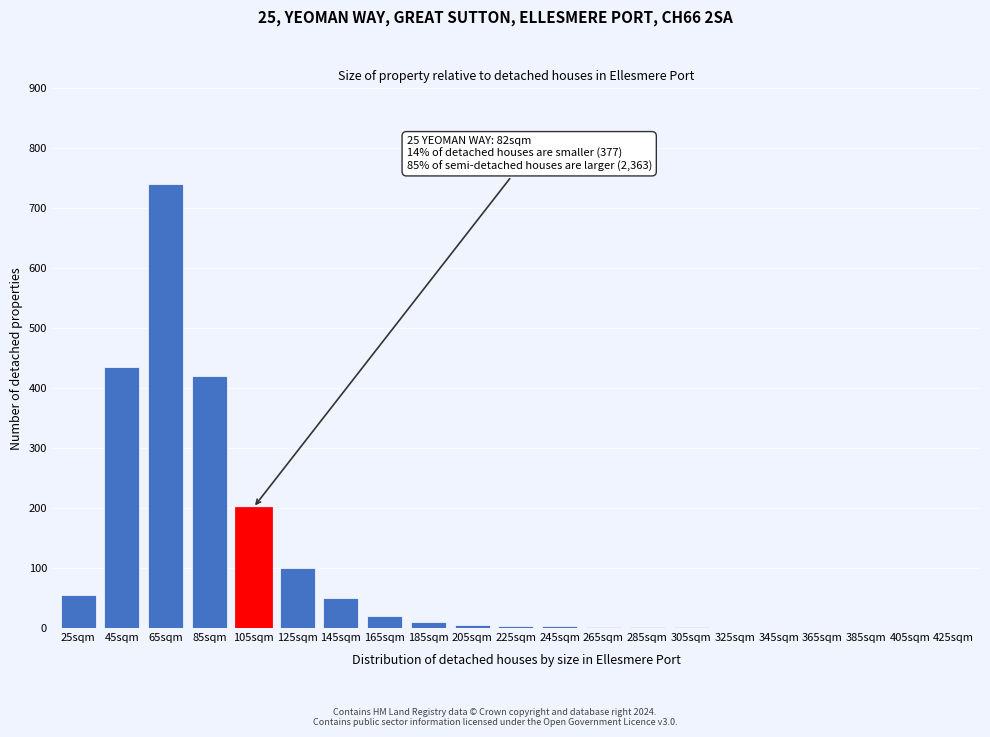

What is the sum of all values?

2043